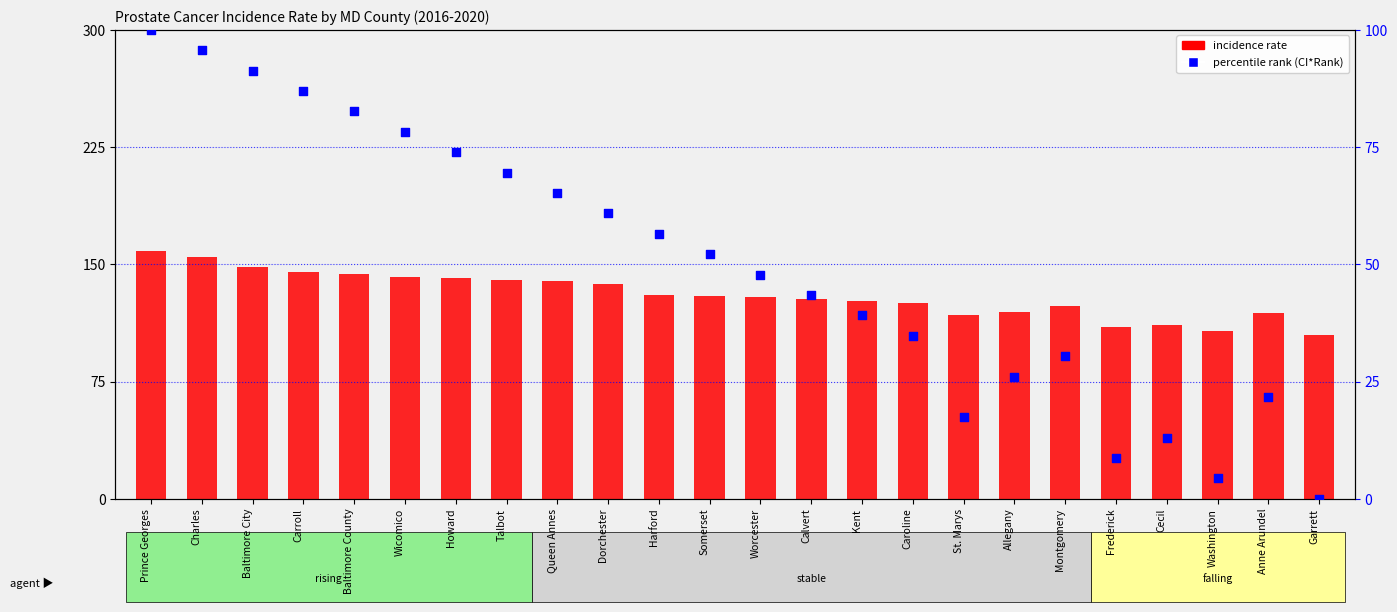

At which category is the sum across all series the highest?

Prince Georges